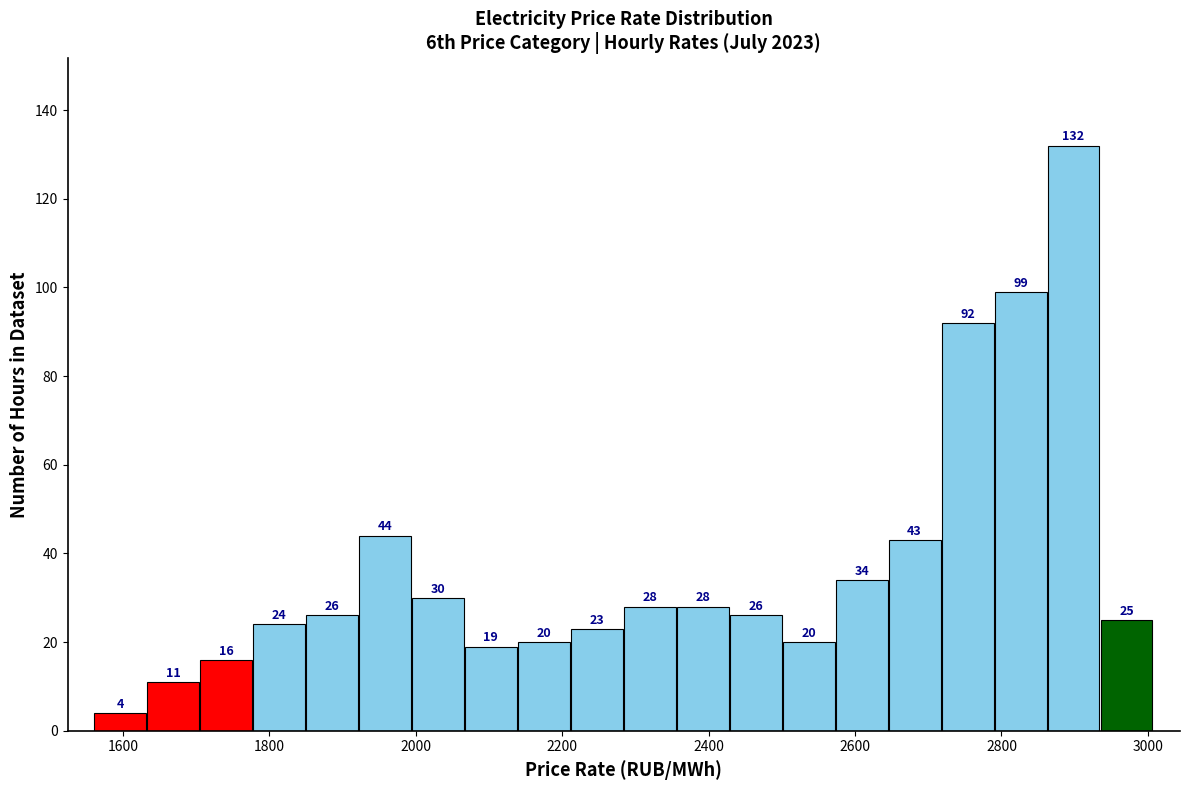

Read against the x-axis, roughly where is the centre of the tallest bar?

2900